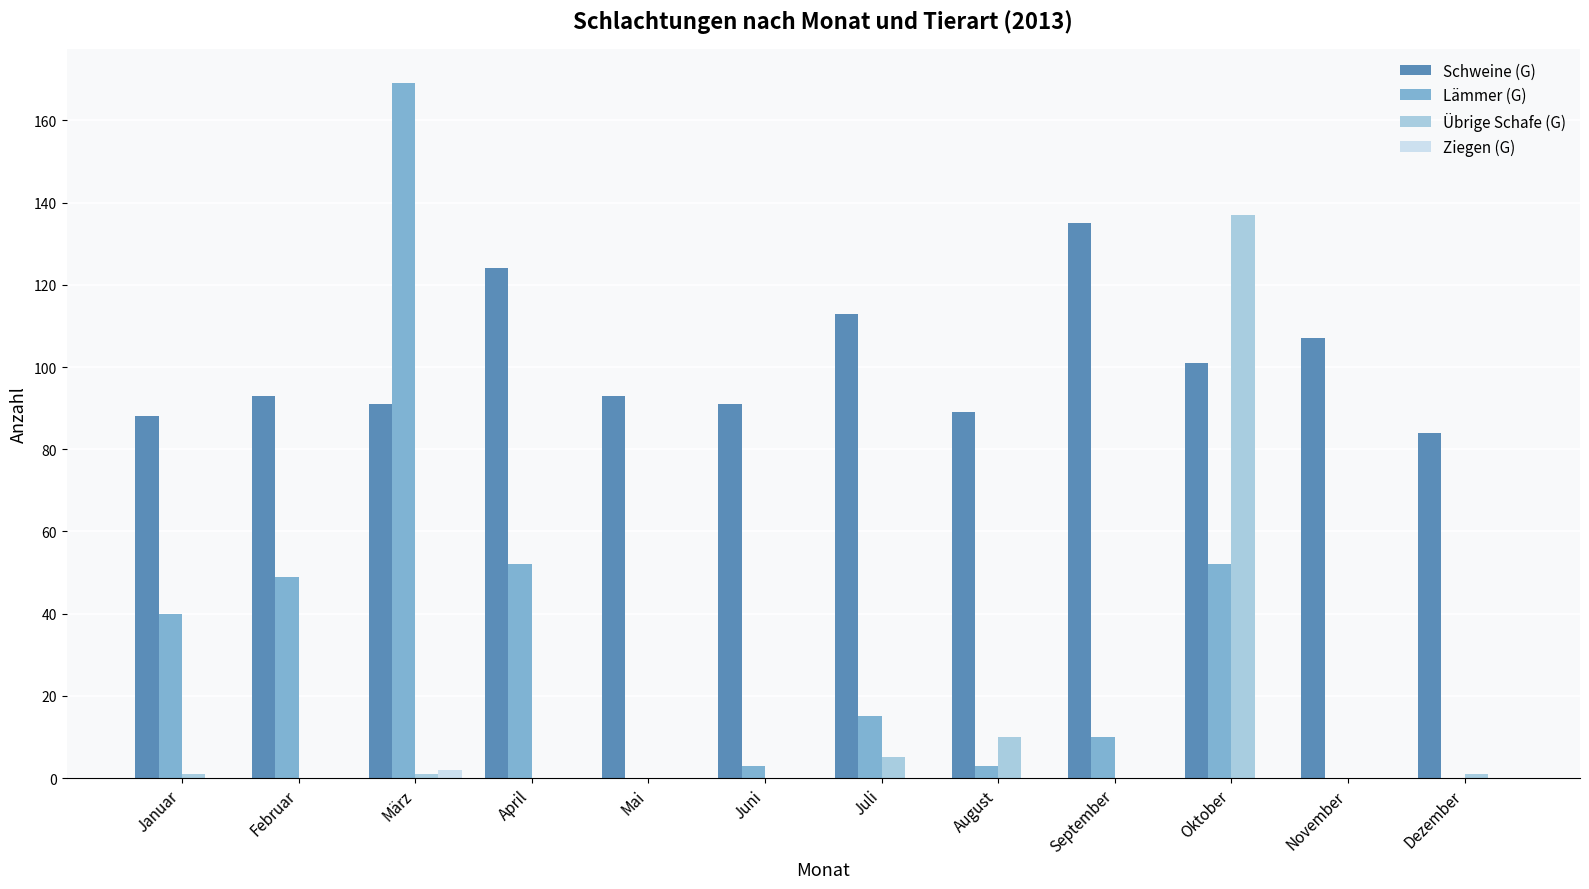

Reading left to right, extract all data points from this chart.

Schweine (G): Januar=88	Februar=93	März=91	April=124	Mai=93	Juni=91	Juli=113	August=89	September=135	Oktober=101	November=107	Dezember=84
Lämmer (G): Januar=40	Februar=49	März=169	April=52	Mai=0	Juni=3	Juli=15	August=3	September=10	Oktober=52	November=0	Dezember=0
Übrige Schafe (G): Januar=1	Februar=0	März=1	April=0	Mai=0	Juni=0	Juli=5	August=10	September=0	Oktober=137	November=0	Dezember=1
Ziegen (G): Januar=0	Februar=0	März=2	April=0	Mai=0	Juni=0	Juli=0	August=0	September=0	Oktober=0	November=0	Dezember=0